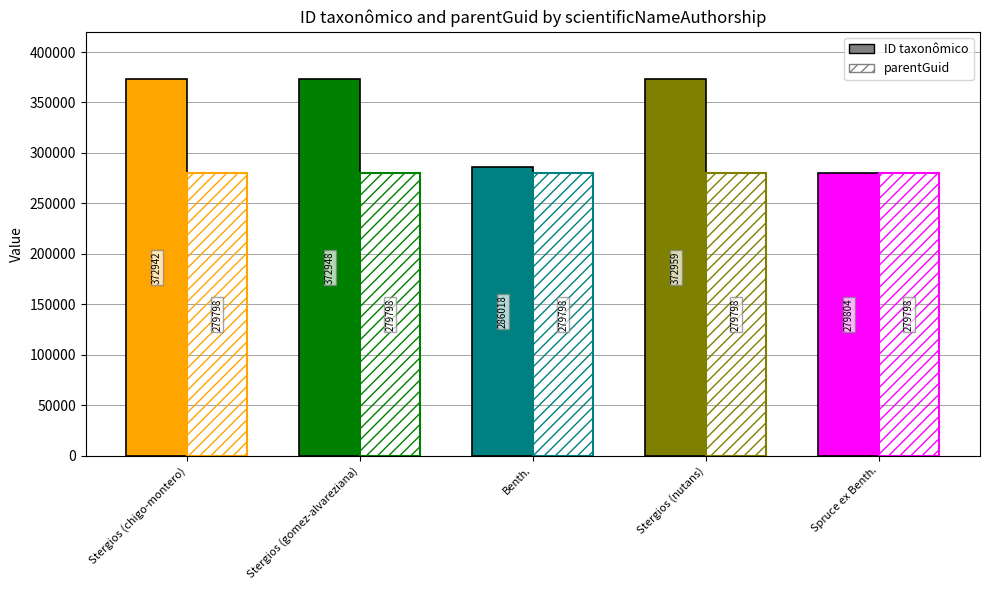

Which series changed the most between Stergios (chigo-montero) and Benth.?

ID taxonômico